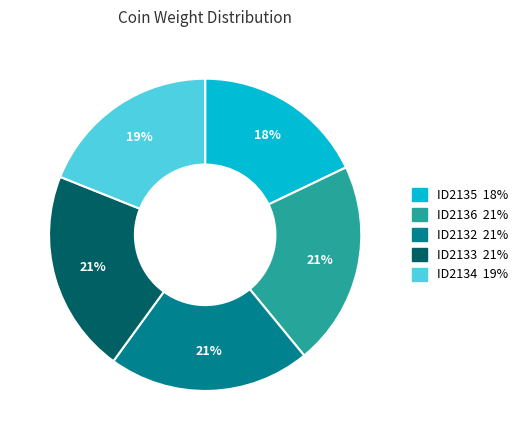

The ID2133 slice represents 21% of the pie. True or false?

True